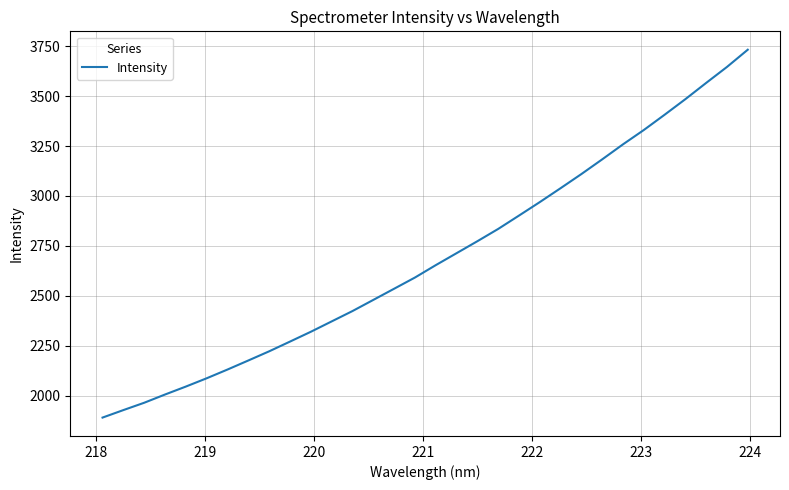

Reading right to left, transcribe all the data shown in this chart.

3732.5	3646.2	3566.3	3484.9	3406.8	3330.3	3258.6	3183.4	3109.8	3039.0	2969.3	2901.8	2834.8	2773.3	2713.4	2653.5	2591.4	2535.3	2479.4	2423.5	2371.7	2319.8	2270.6	2221.9	2176.0	2130.6	2086.9	2045.3	2005.5	1964.2	1927.4	1889.9